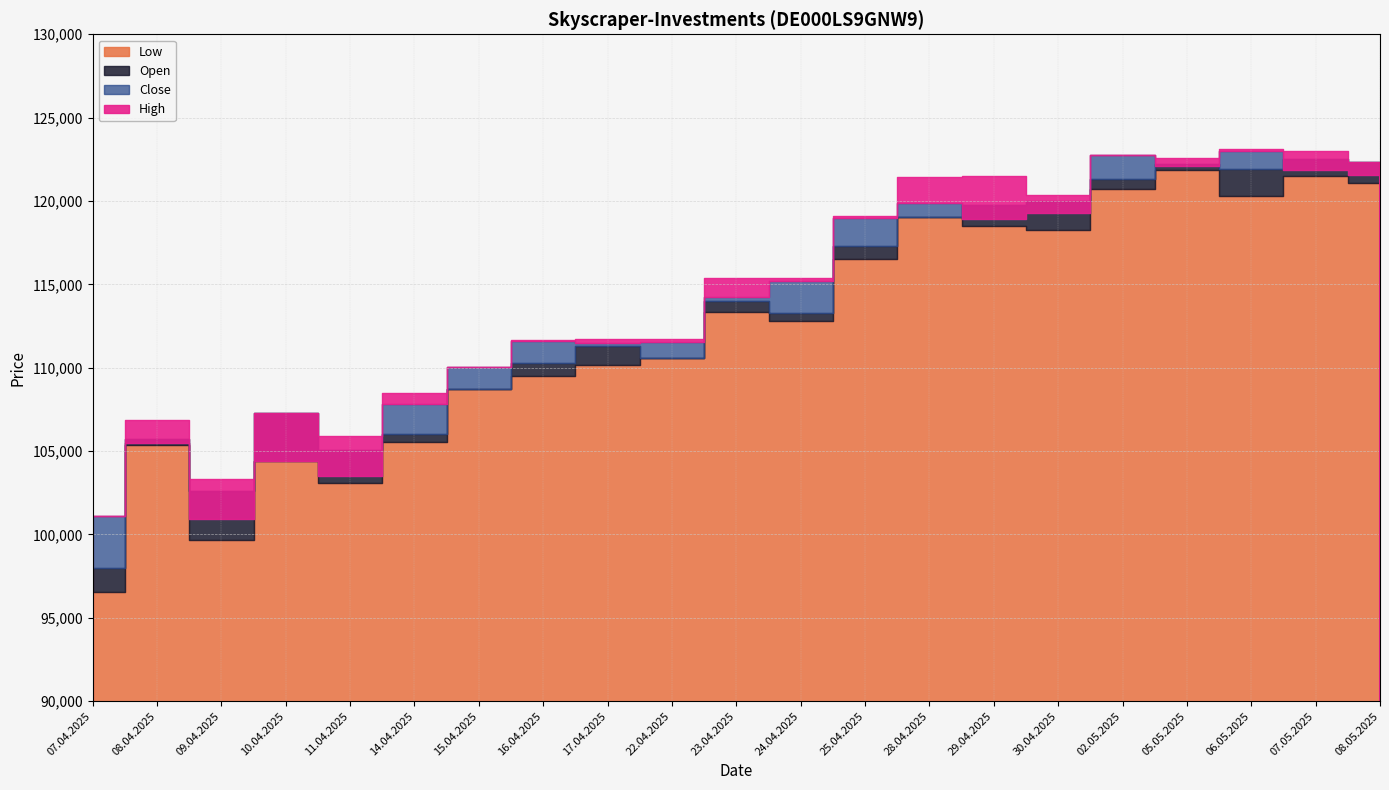

In Low, how many points are higher than both neighbors (excluding endpoints)?

6